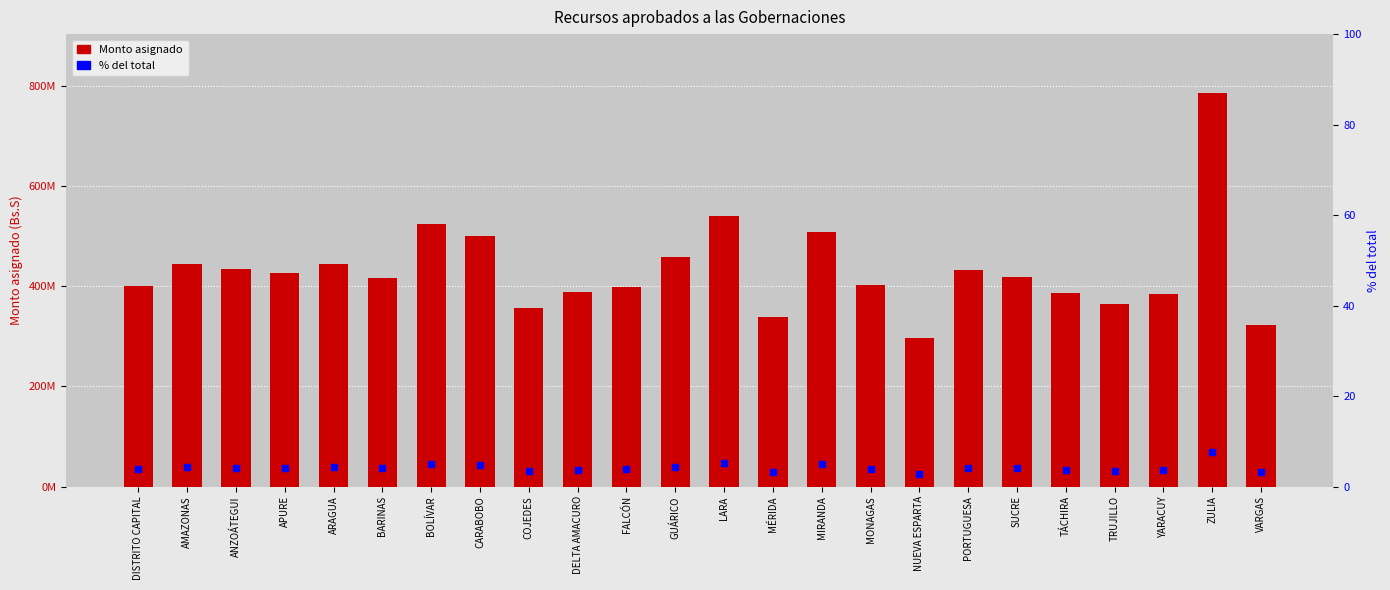

Is the value of % del total at NUEVA ESPARTA greater than the value of Monto asignado (Bs.S) at SUCRE?

No